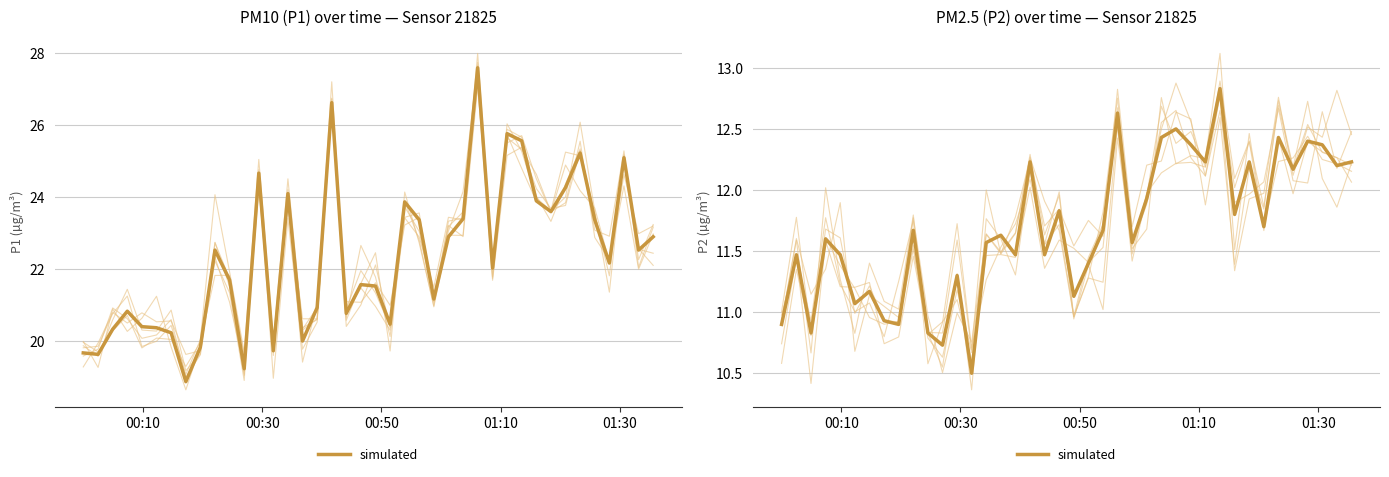

What is the average value?

11.7